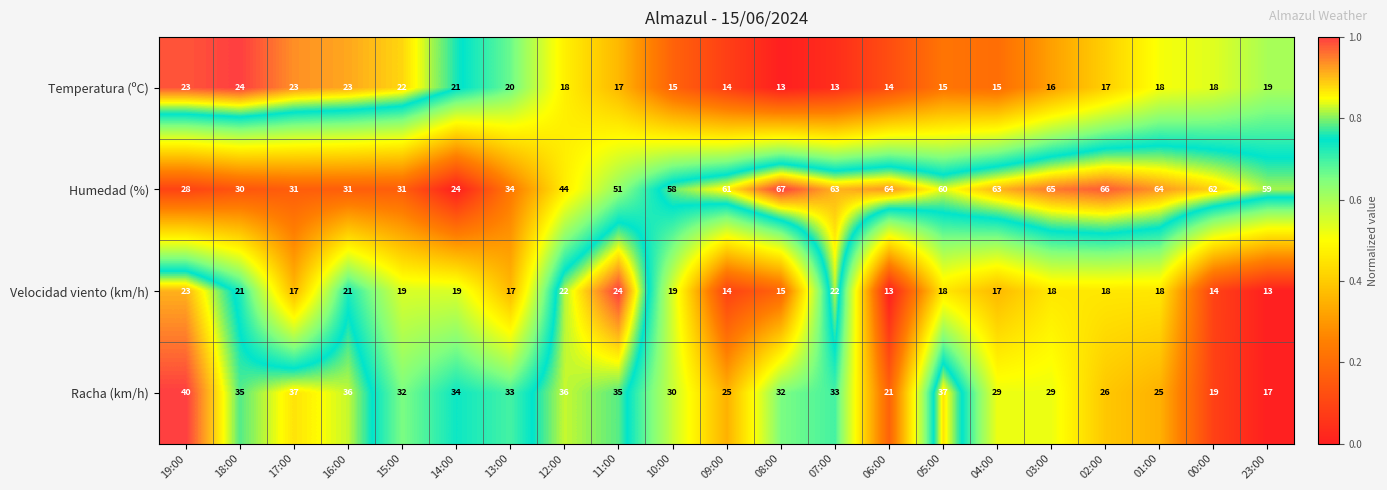

Which category has the highest value across all series?

08:00